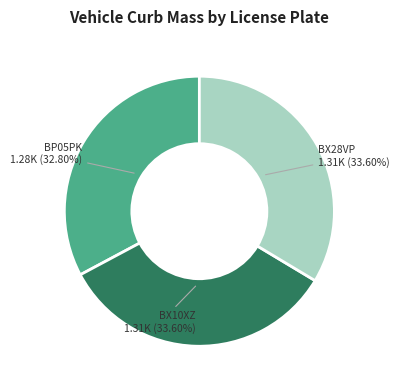

Which slice is the smallest?

BP05PK